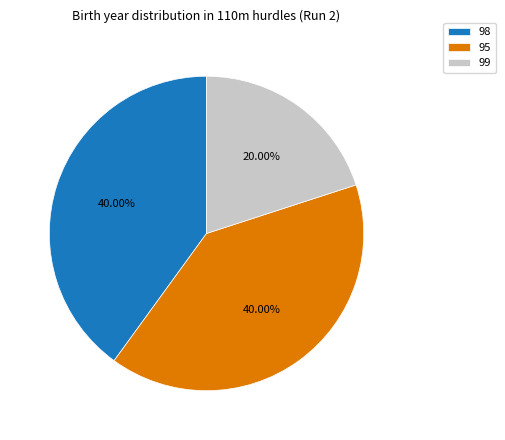

Is there a majority slice in this chart?

No